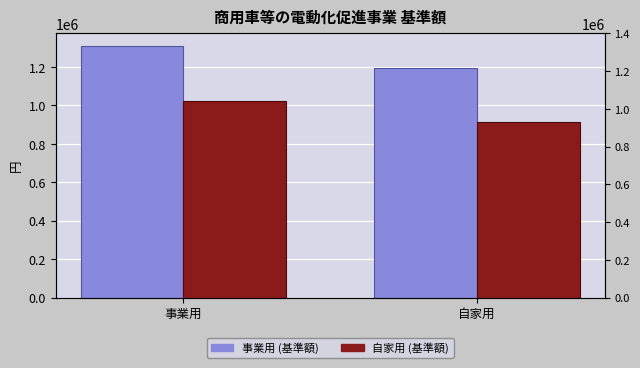

What position from the right is 自家用?

1